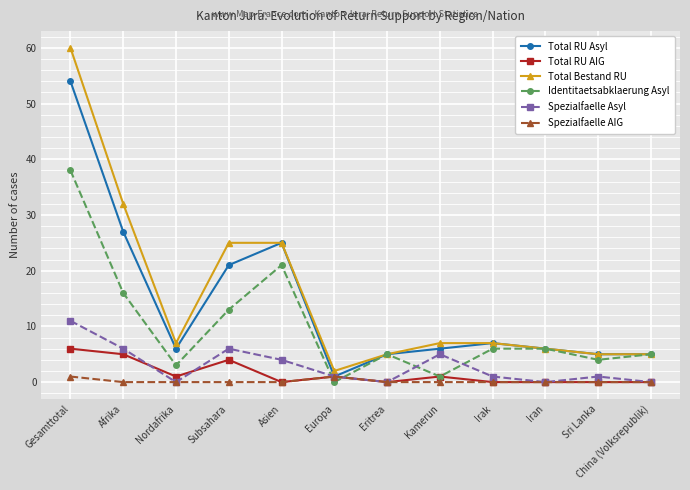

Count the number of data series in this chart.

6